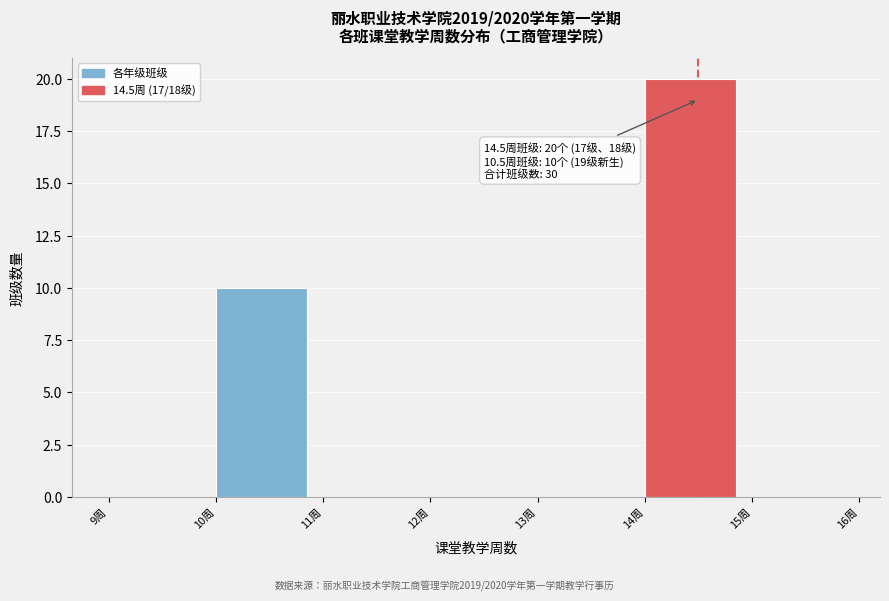

Which range on the x-axis has the tallest bar?

14 to 15